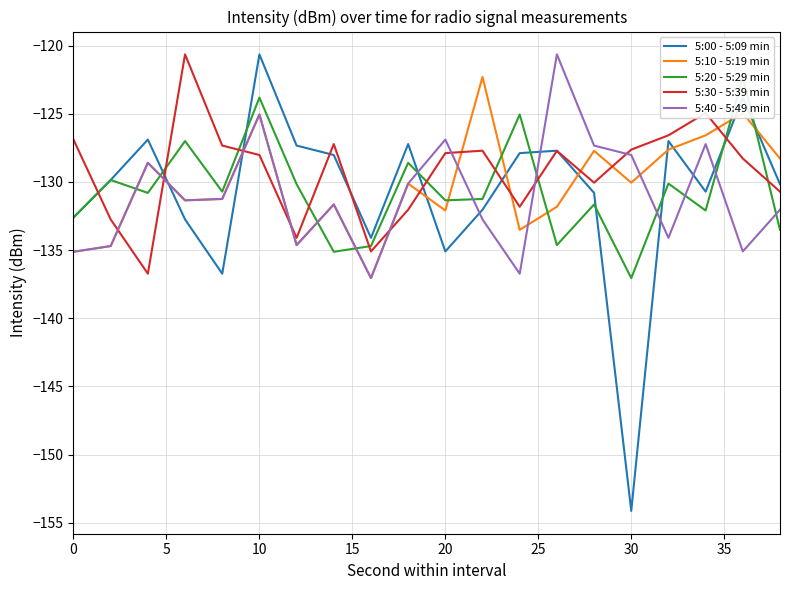

True or false: 5:10 - 5:19 min has a value of -36.4 at 10.

False